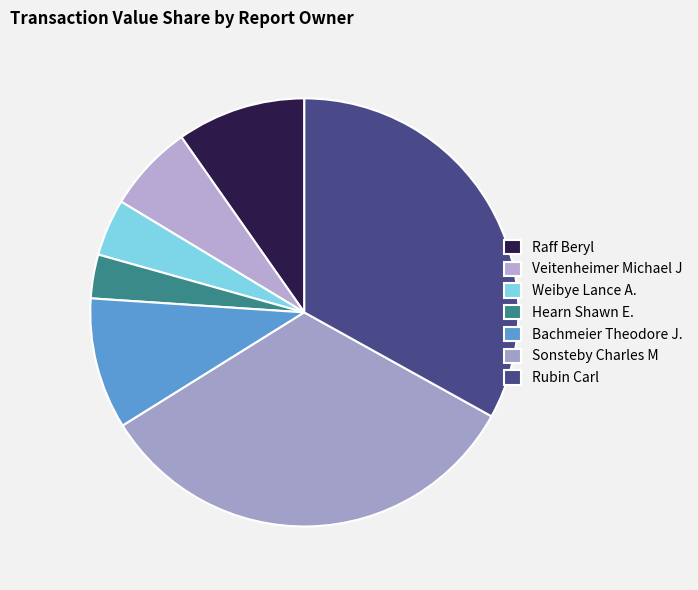

The Rubin Carl slice represents 40% of the pie. True or false?

False